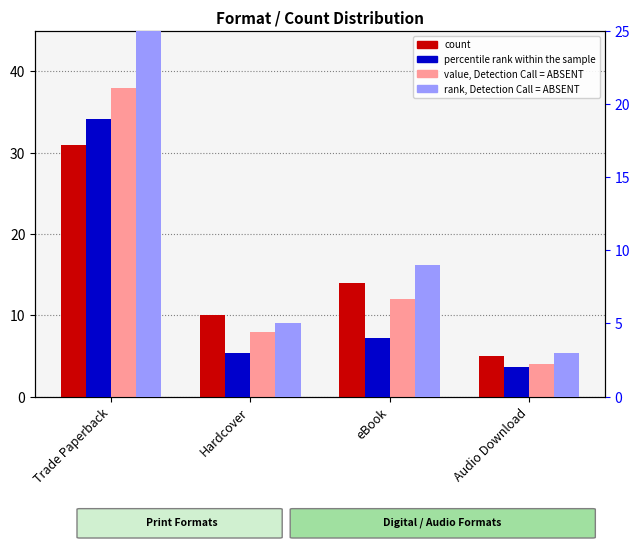

At Hardcover, list the series in order from smallest to largest.

percentile, rank, Detection Call = ABSENT, value, Detection Call = ABSENT, count